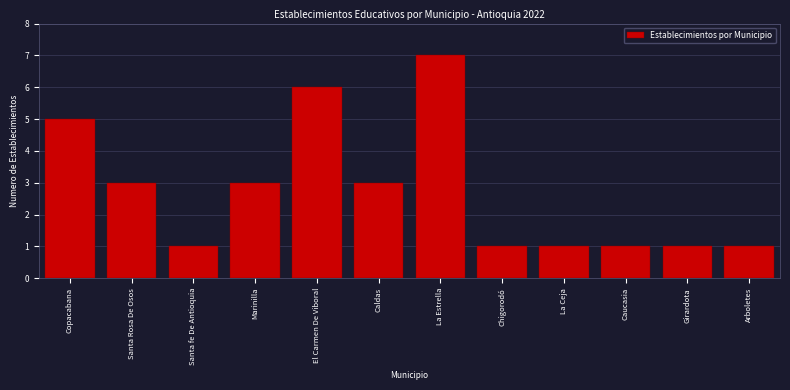

Reading left to right, list all the values displayed in this chart.

Copacabana=5	Santa Rosa De Osos=3	Santa fe De Antioquia=1	Marinilla=3	El Carmen De Viboral=6	Caldas=3	La Estrella=7	Chigorodó=1	La Ceja=1	Caucasia=1	Girardota=1	Arboletes=1